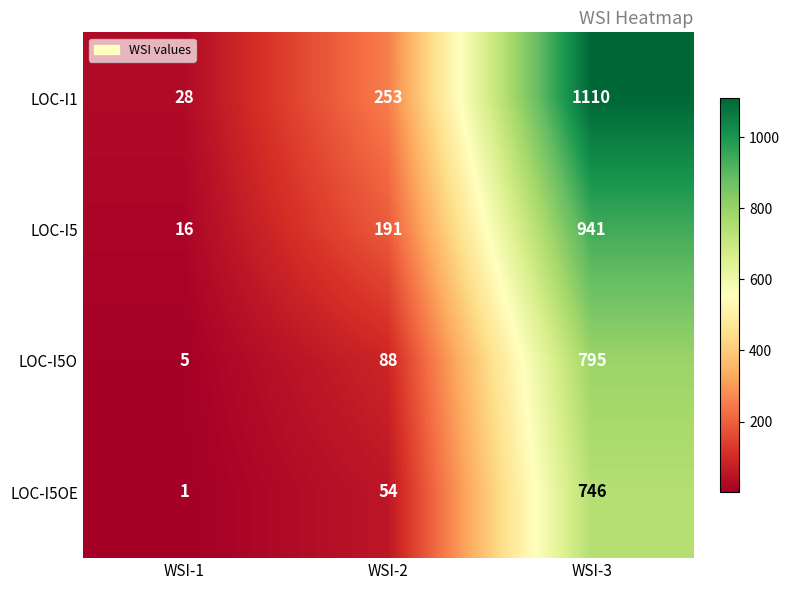

What is the approximate value of LOC-I5OE at WSI-3, to the nearest 50?

750